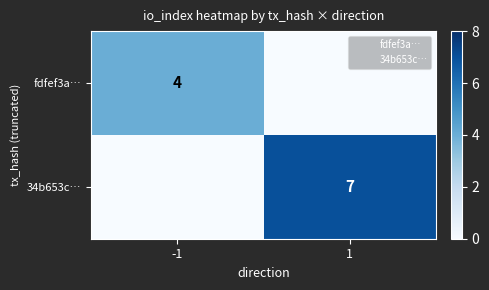

At which label is fdfef3a… closest to 2?

-1